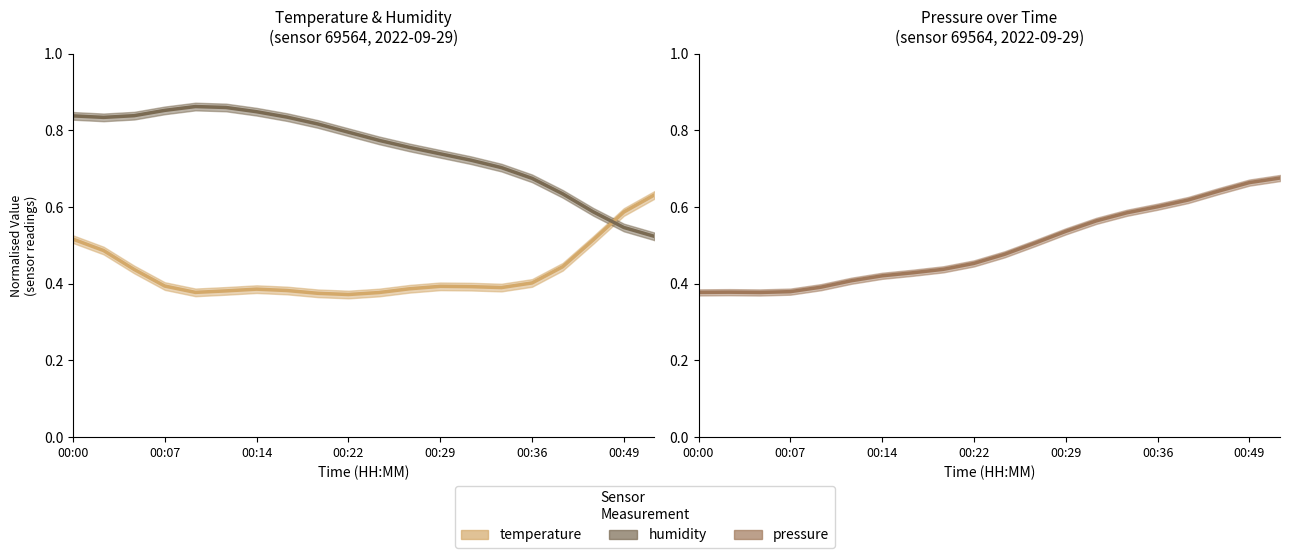

What is the average value of the temperature series?

0.4